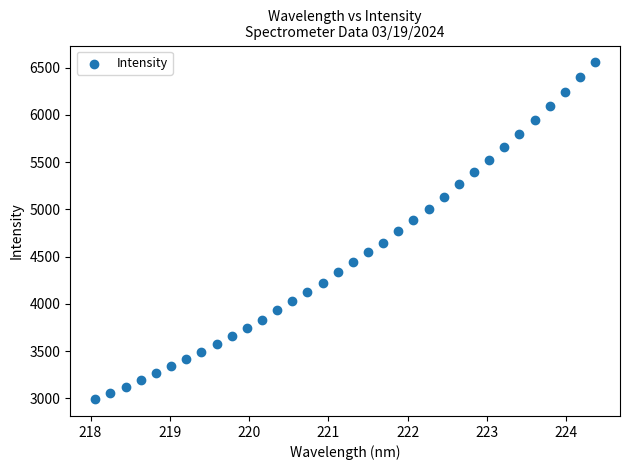

What is the range of Y values (max minus min)?

3561.5